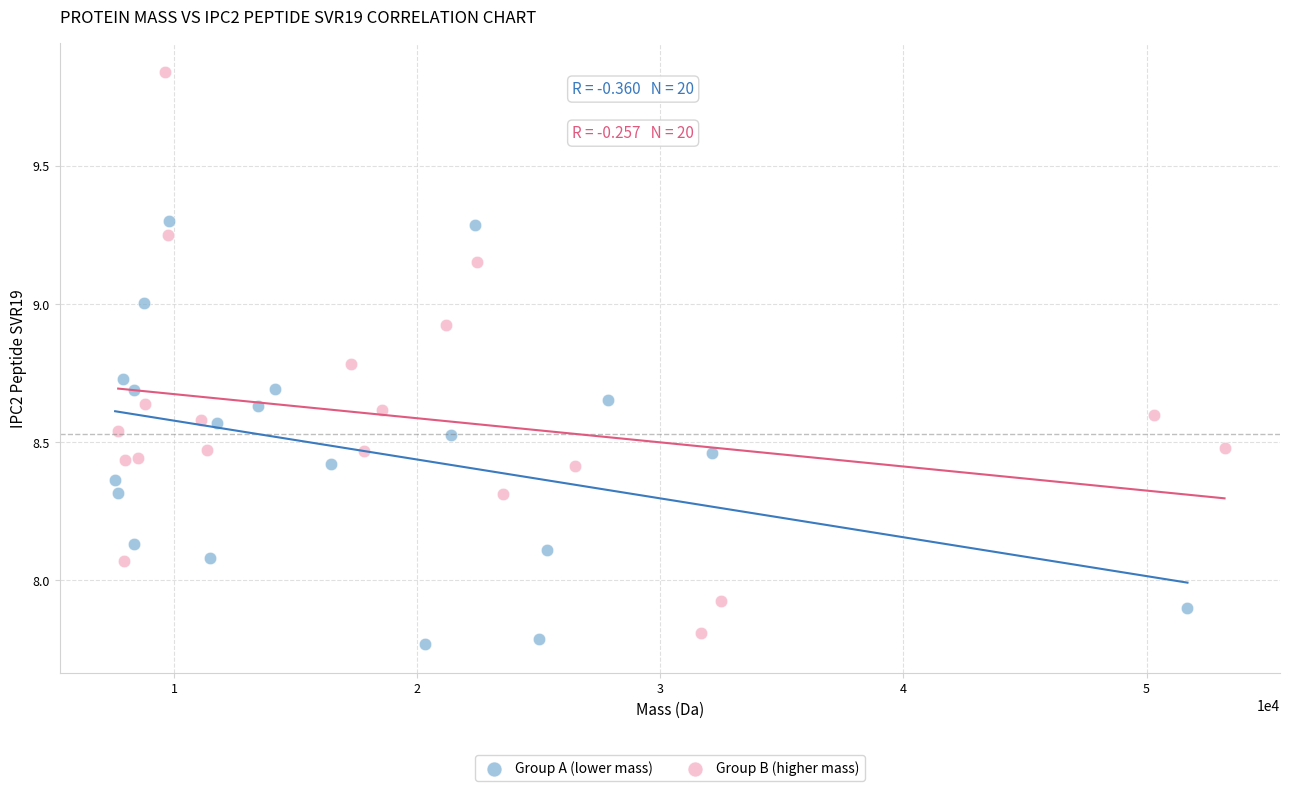

Which series has the largest Y range (max minus min)?

Group B (higher mass)